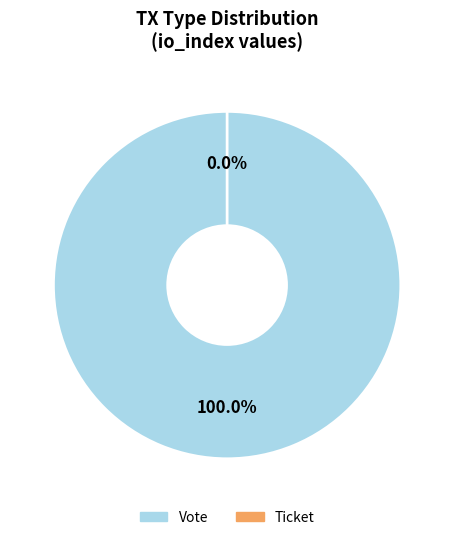

How many segments does this pie chart have?

2